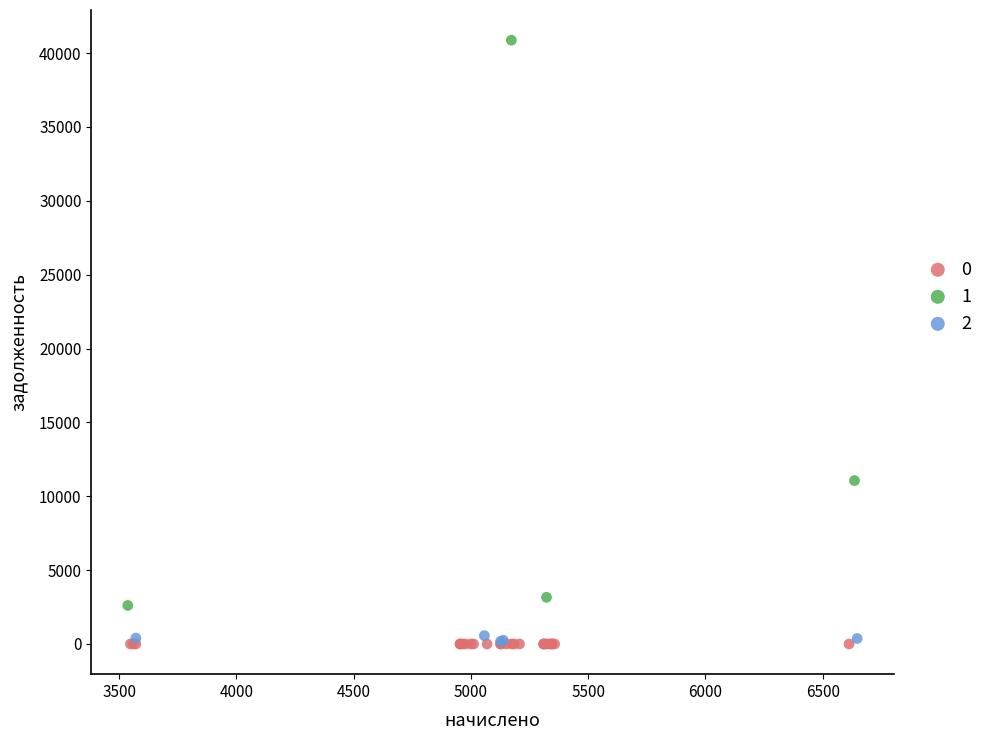

What are all the series names shown in the legend?

0, 1, 2